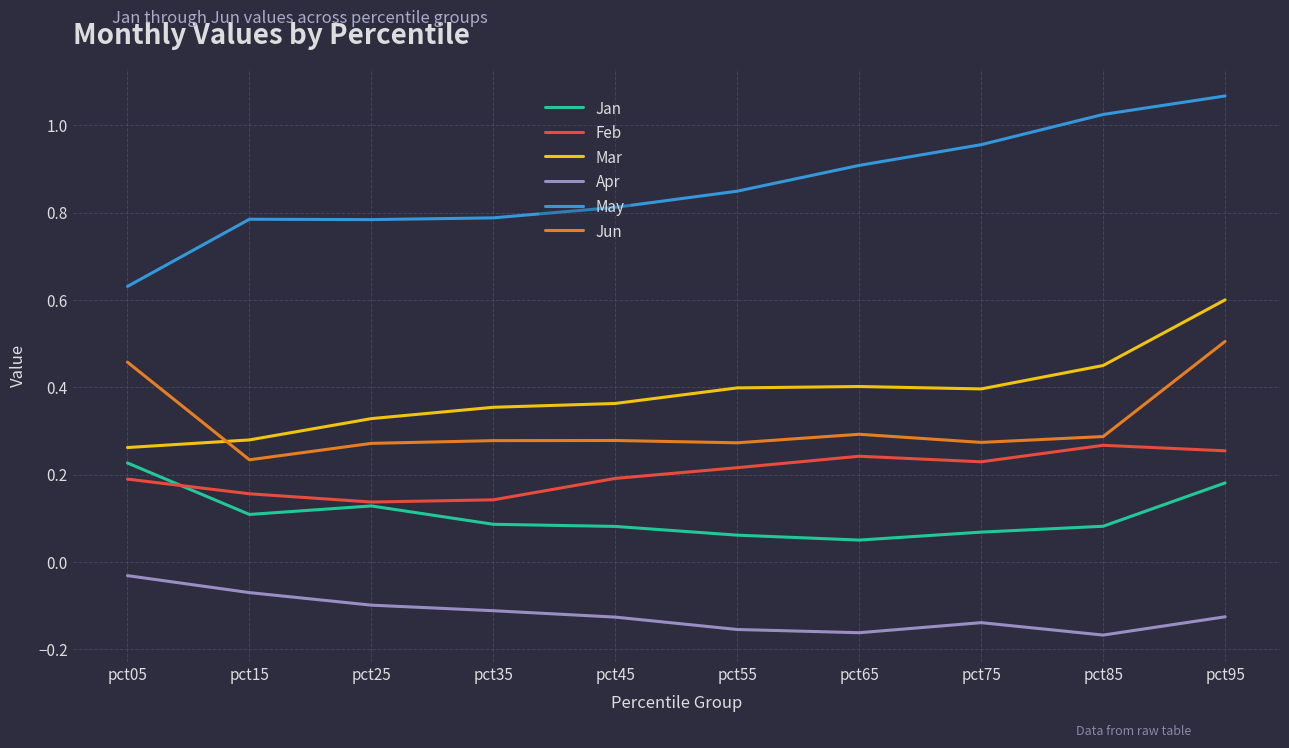

At which label is Apr closest to 0?

pct05